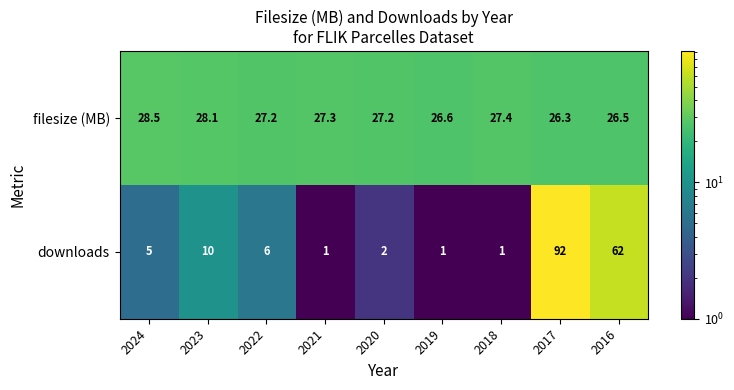

List the series in order of their peak value, highest first.

downloads, filesize (MB)